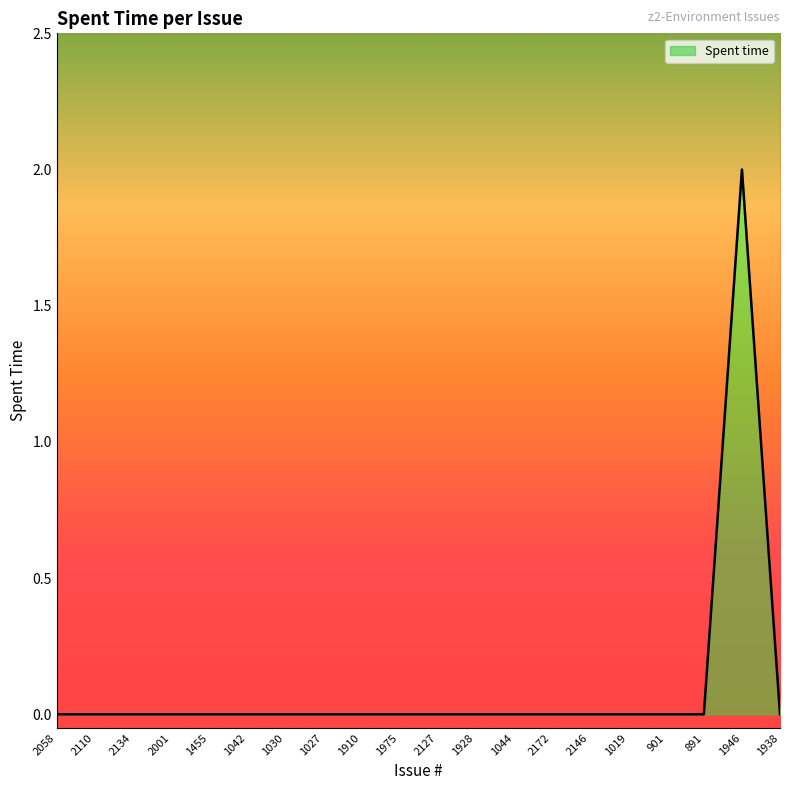

Does the chart have visible grid lines?

No